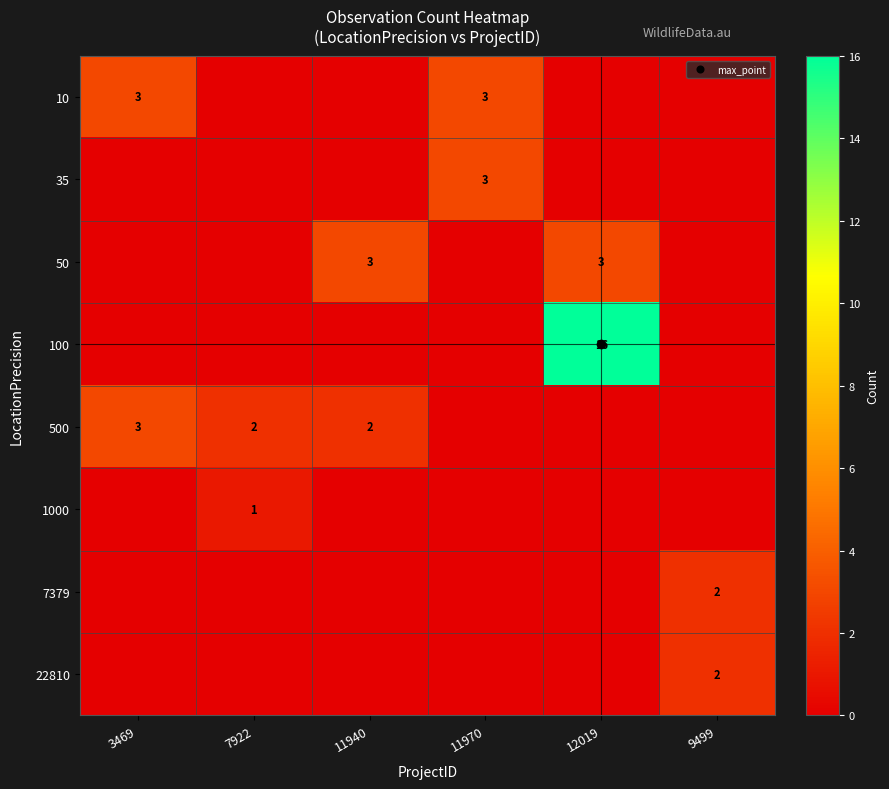

How many data points does each series have?

6